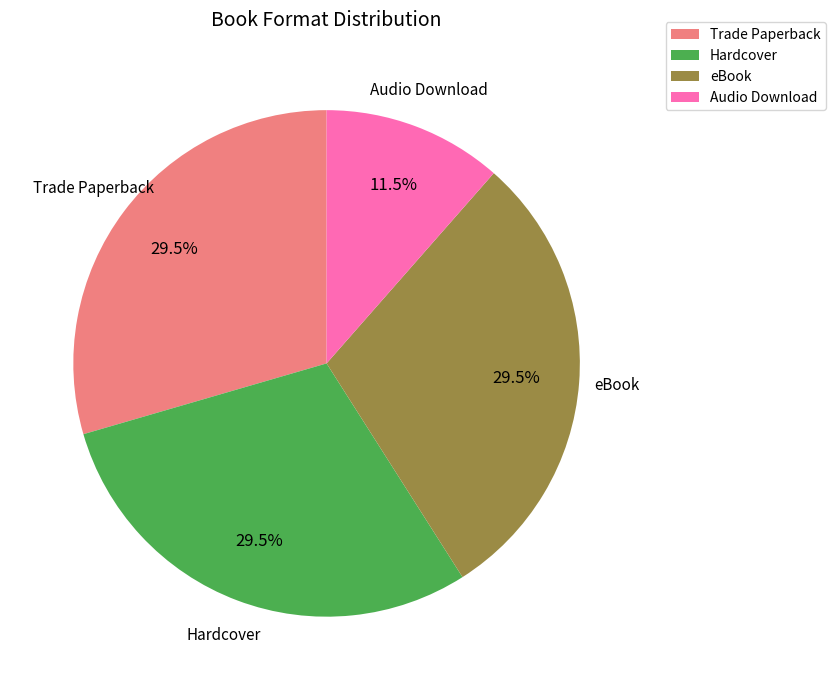

Is there any slice that represents more than half of the pie?

No